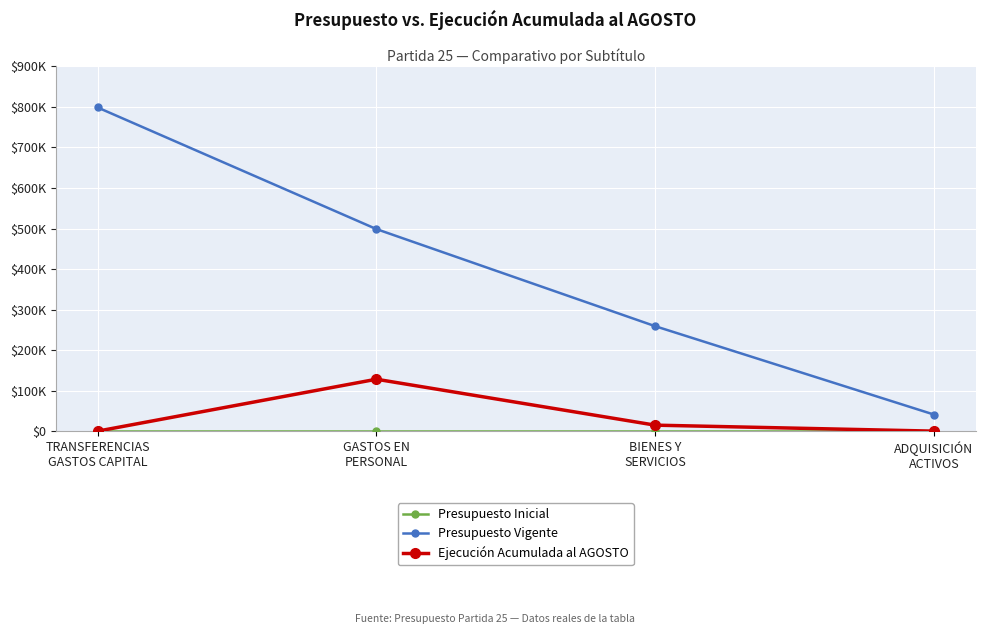

True or false: Presupuesto Inicial and Presupuesto Vigente intersect in this chart.

False